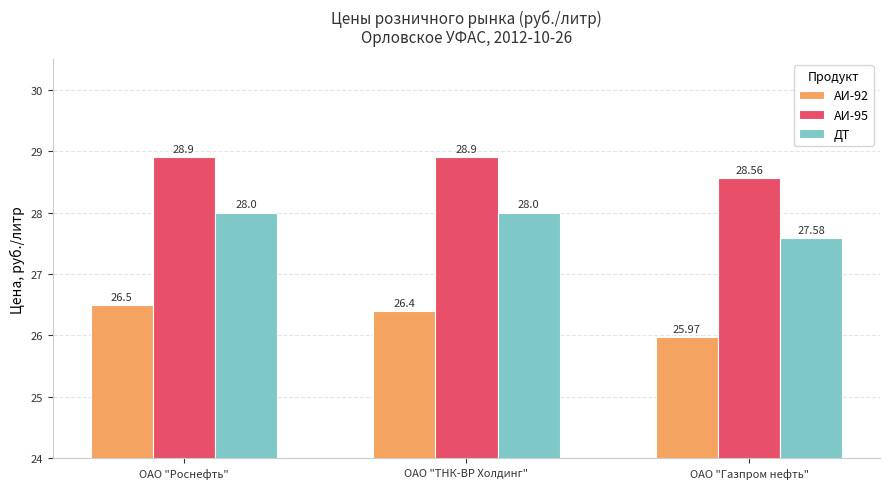

Count the number of categories in the chart.

3